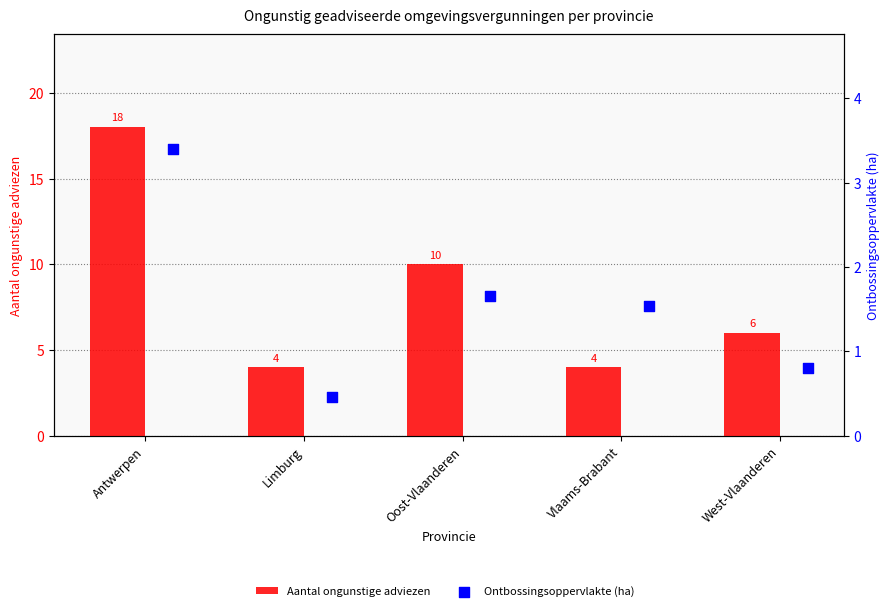

Which series has the widest spread of Y values?

Aantal ongunstige adviezen